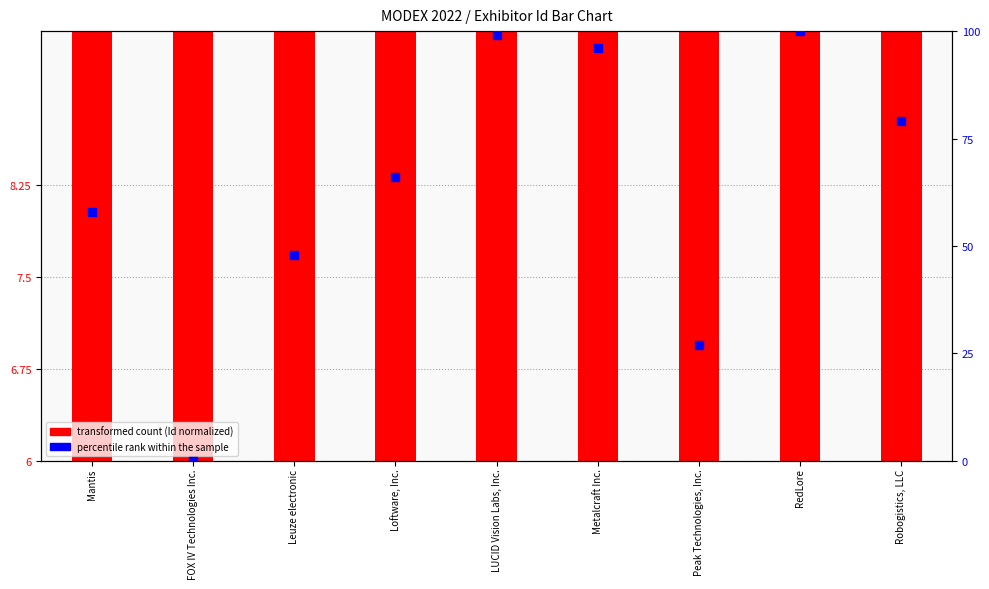

What are all the series names shown in the legend?

transformed count (Id normalized), percentile rank within the sample